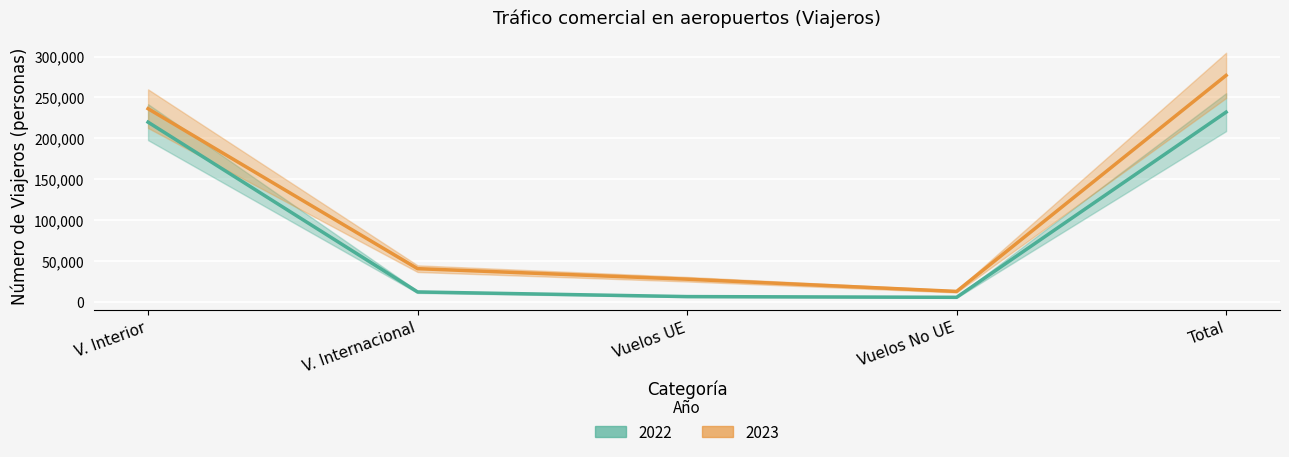

True or false: 2022 and 2023 cross at least once.

False